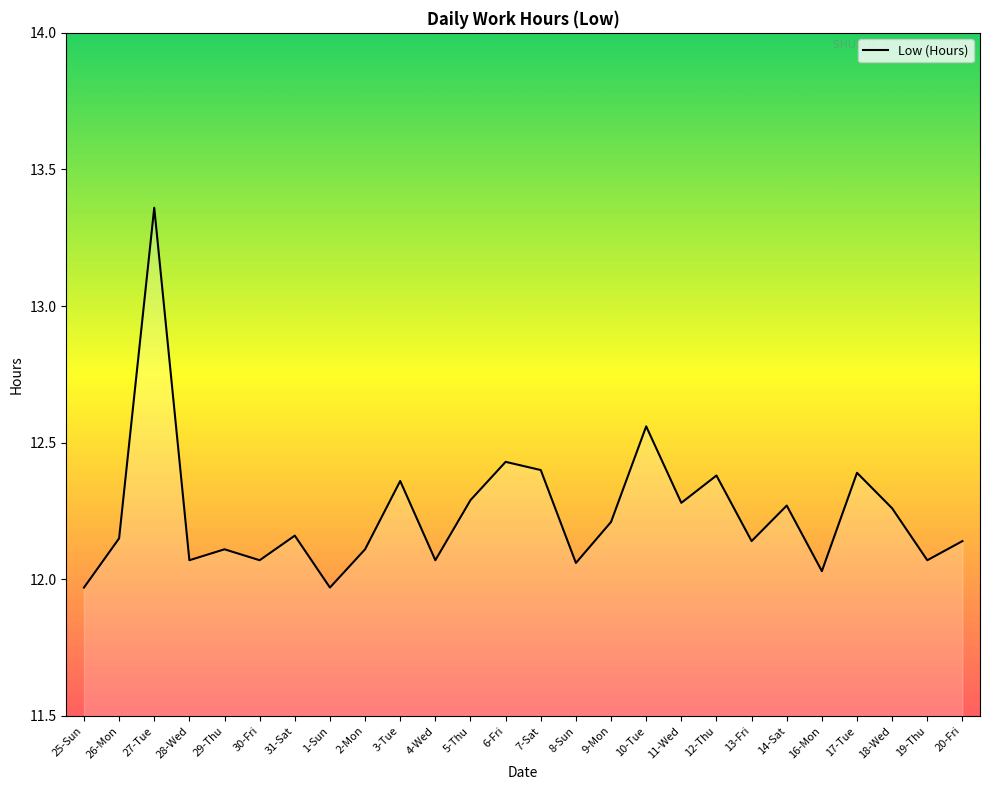

What is the difference between the values at 10-Tue and 19-Thu?

0.5